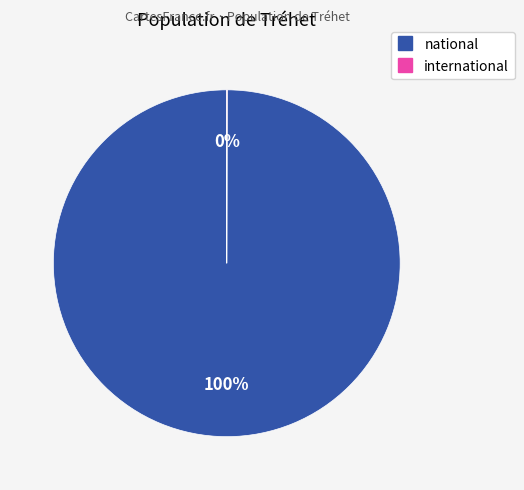

To the nearest percent, what is the difference between the largest and smallest slice percentages?

100%